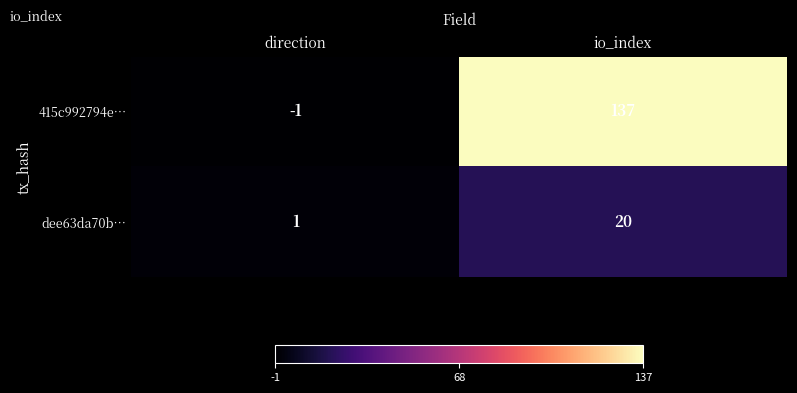

Rank the series at direction from highest to lowest value.

dee63da70b…, 415c992794e…